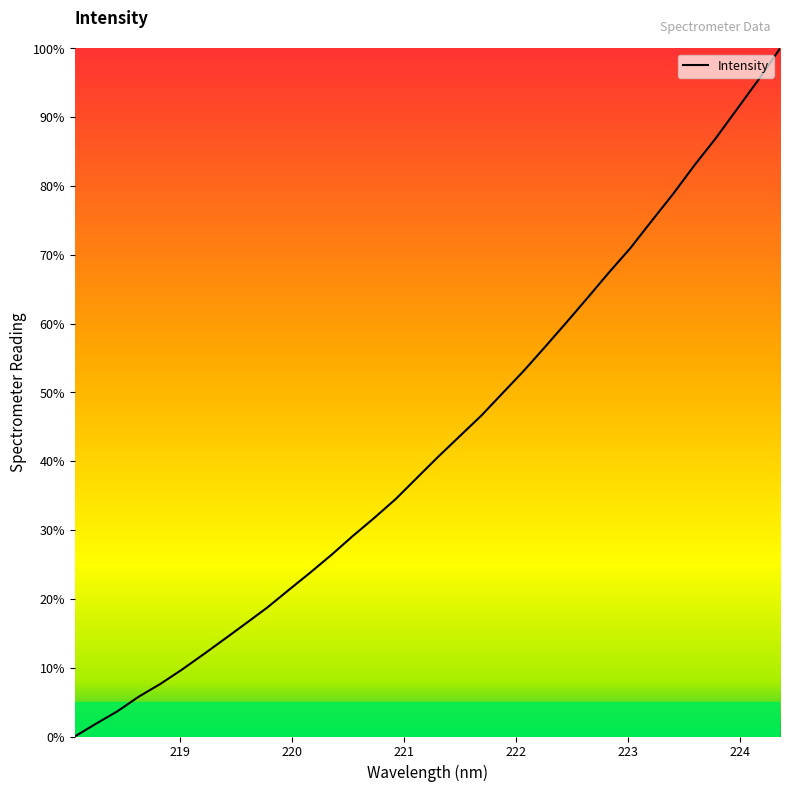

What is the label of the 17th point from the right?

221.3083